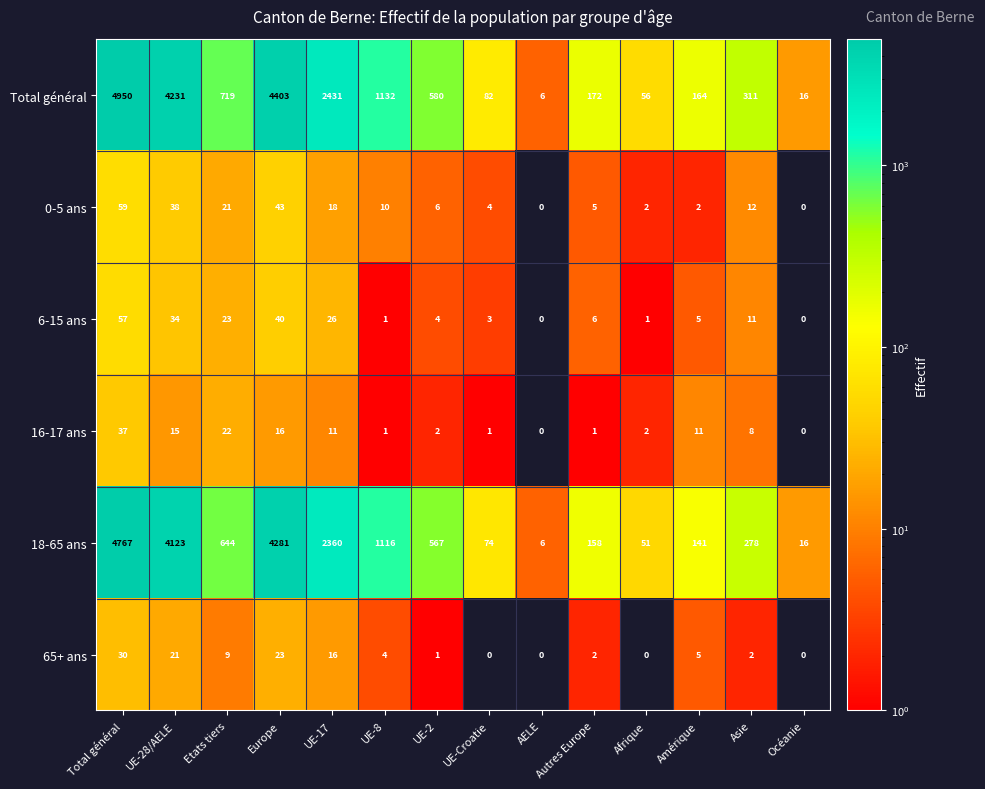

How many data points does each series have?

14